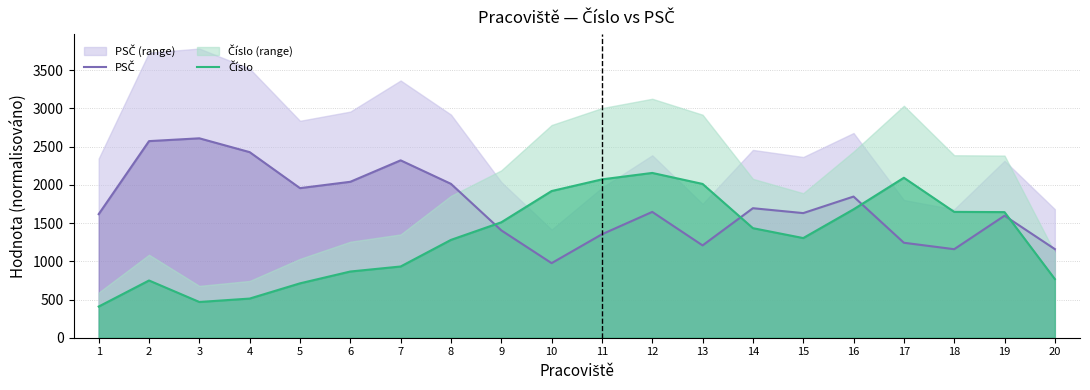

How many categories are shown in the chart?

20